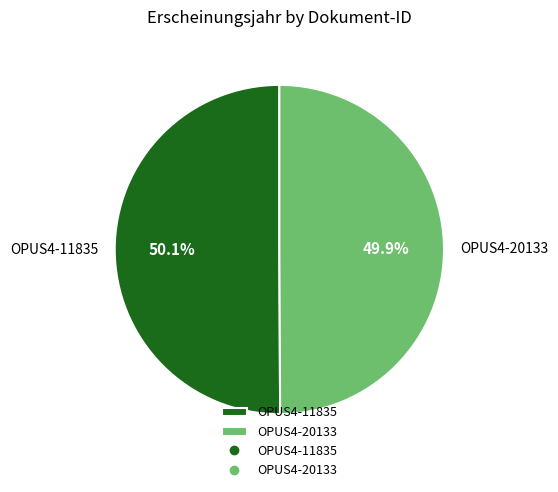

What is the ratio of the value at OPUS4-11835 to the value at OPUS4-20133?

1.0